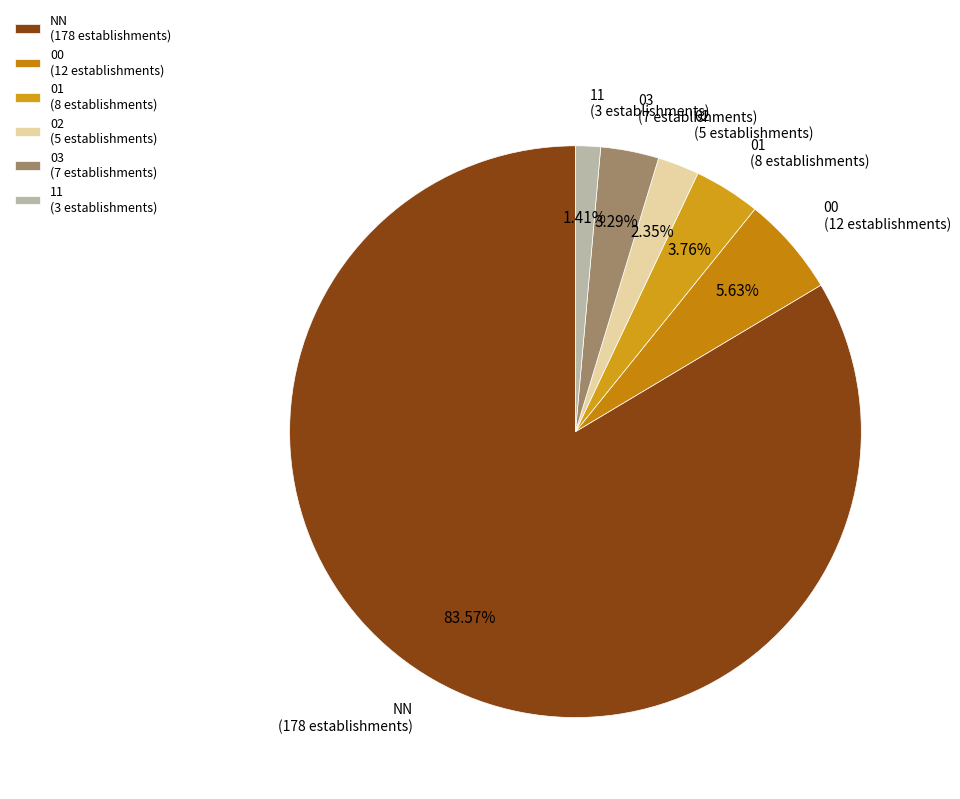

To the nearest percent, what percentage of the pie is 11?

1%